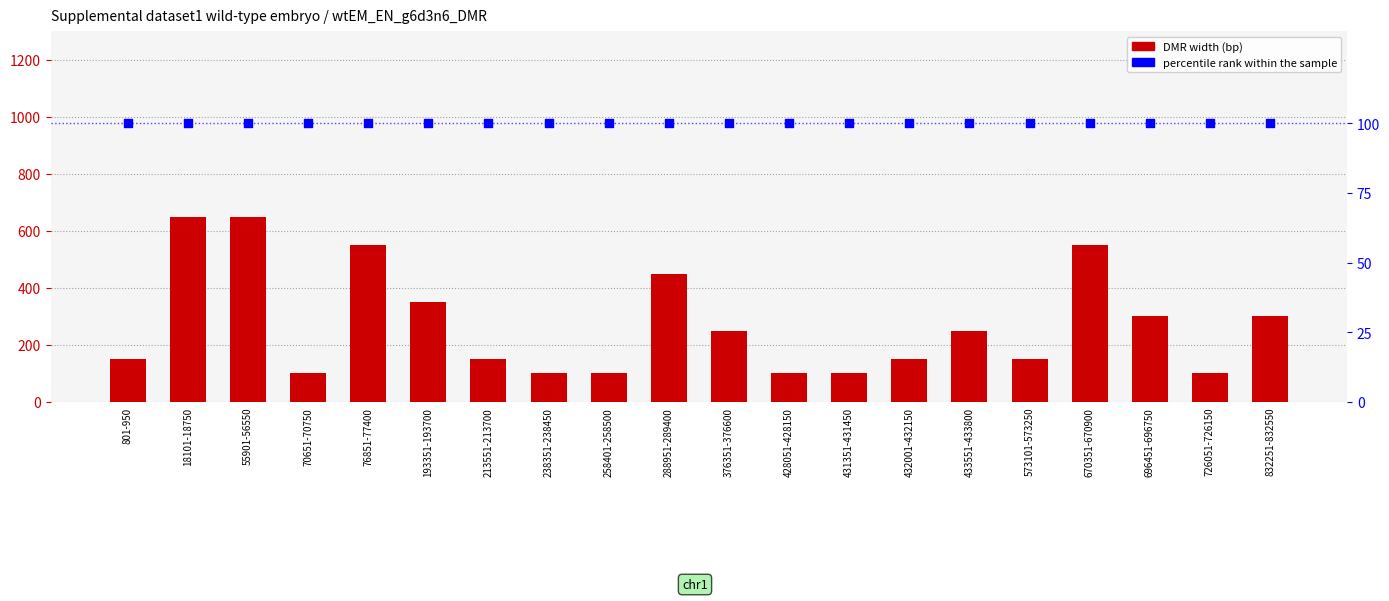

Is the value of percentile rank within the sample at 18101-18750 greater than the value of DMR width (bp) at 428051-428150?

No